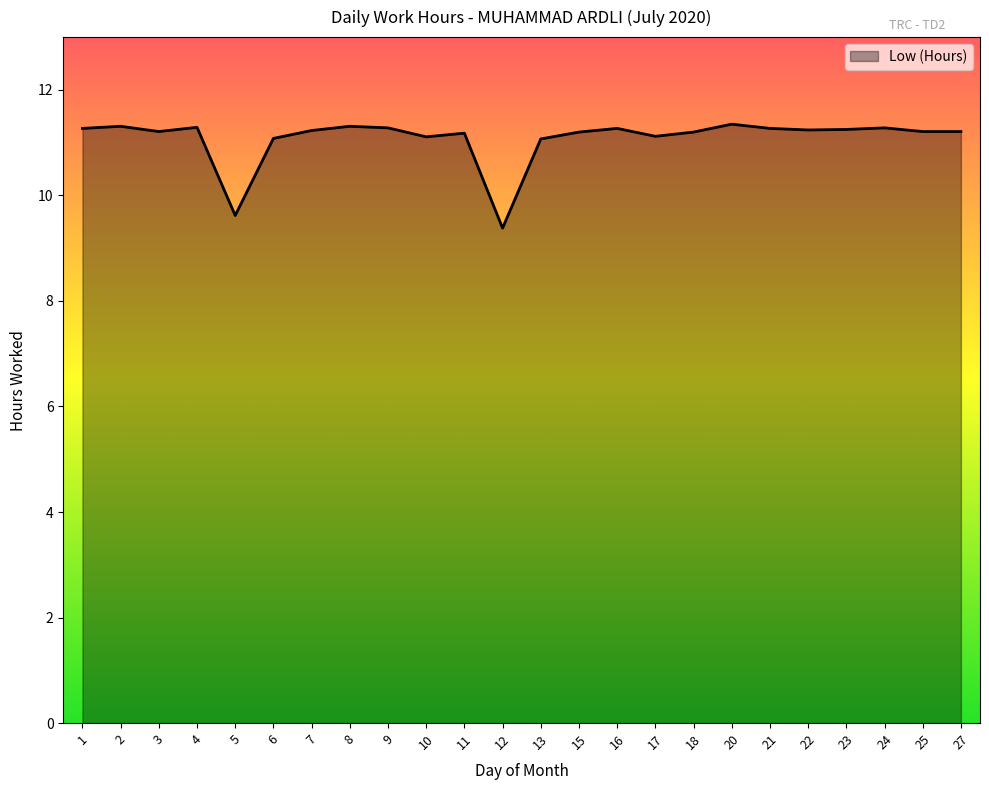

Where is the data nearest to the value 10?

5